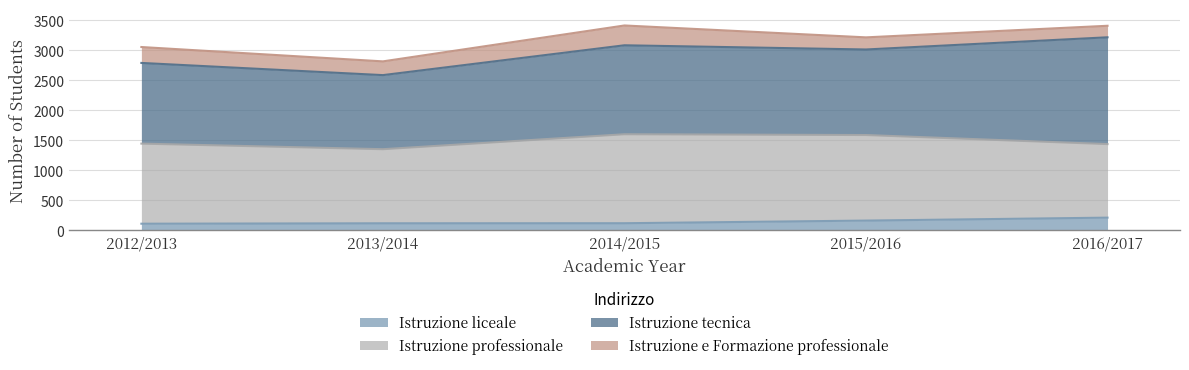

Reading left to right, transcribe all the data shown in this chart.

Istruzione liceale: 2012/2013=111	2013/2014=118	2014/2015=119	2015/2016=163	2016/2017=212
Istruzione professionale: 2012/2013=1334	2013/2014=1234	2014/2015=1482	2015/2016=1425	2016/2017=1225
Istruzione tecnica: 2012/2013=1344	2013/2014=1234	2014/2015=1482	2015/2016=1425	2016/2017=1779
Istruzione e Formazione professionale: 2012/2013=265	2013/2014=229	2014/2015=330	2015/2016=202	2016/2017=192